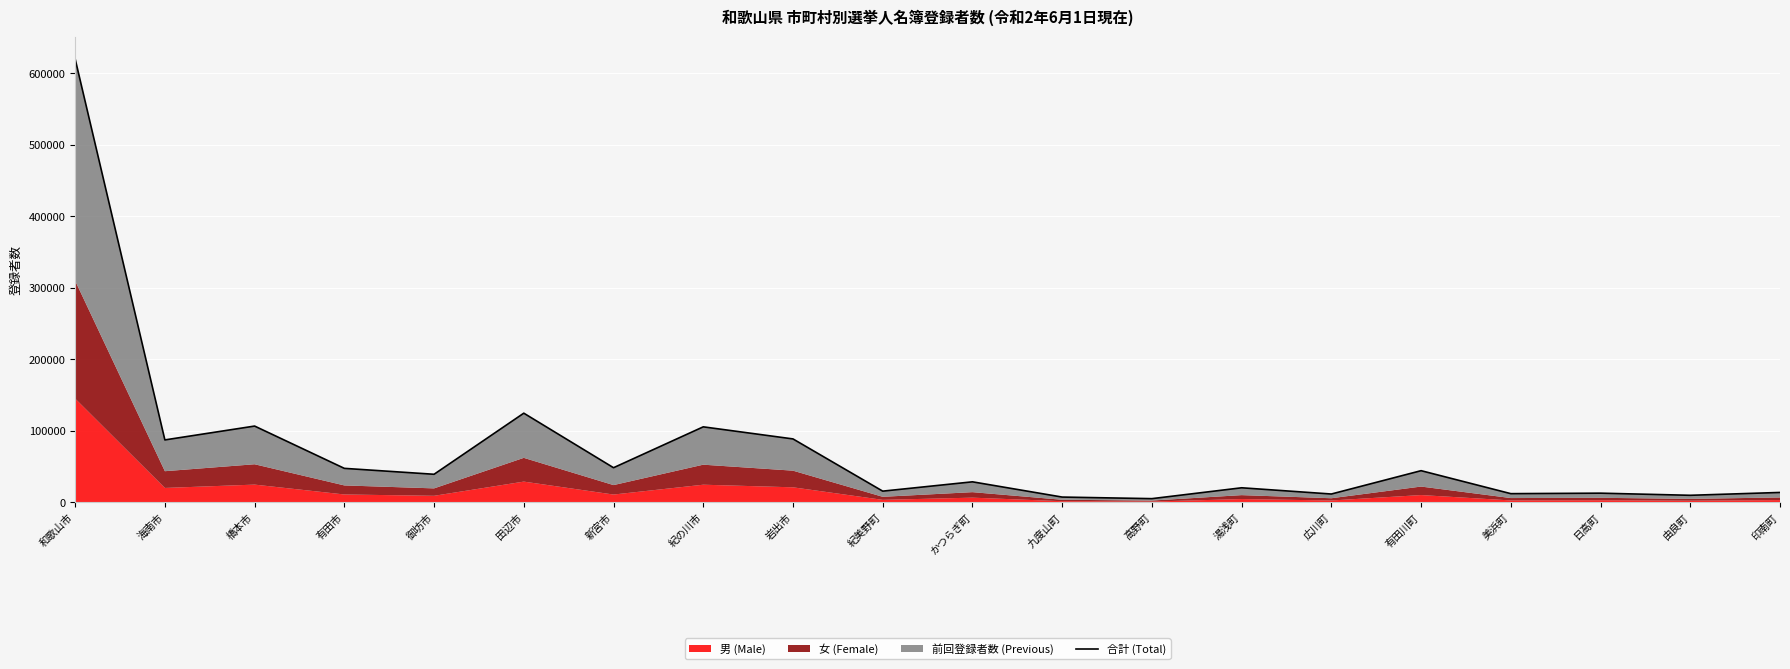

What is the difference between the second highest and second lowest values?

117281